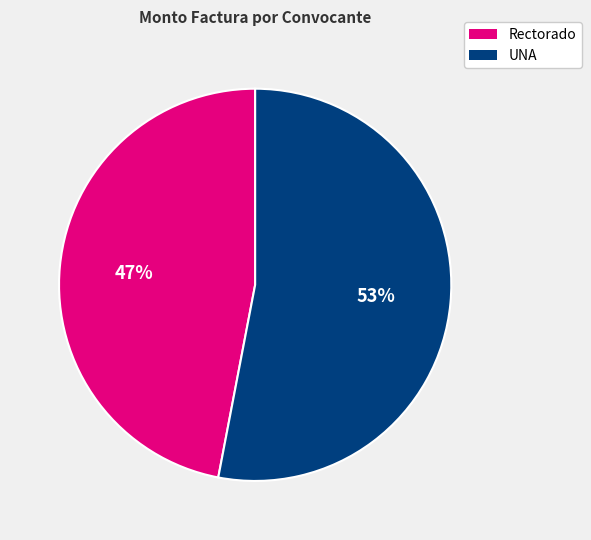

Approximately how many times larger is the value at Rectorado compared to UNA?

0.9